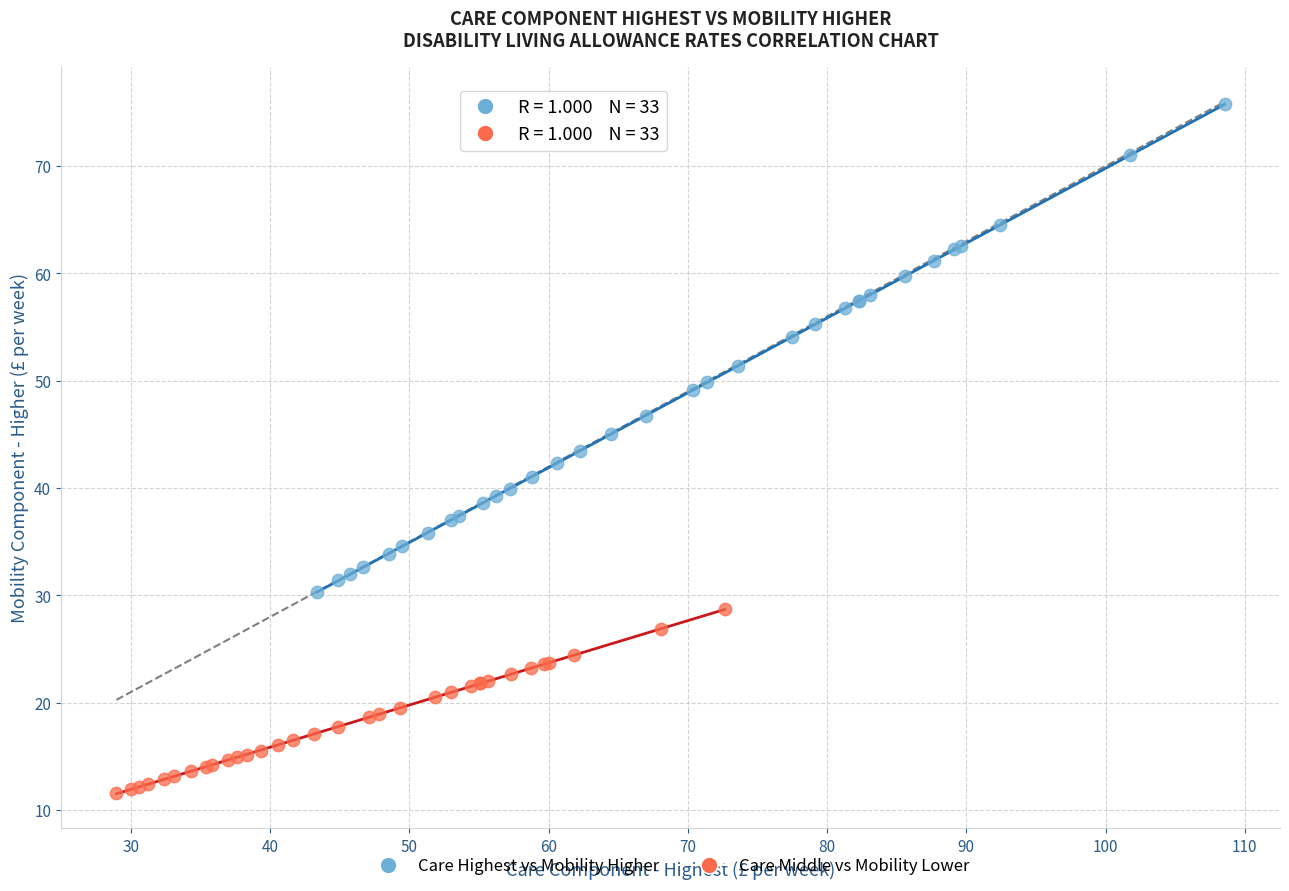

Which series contains the highest Y value?

Care Highest vs Mobility Higher